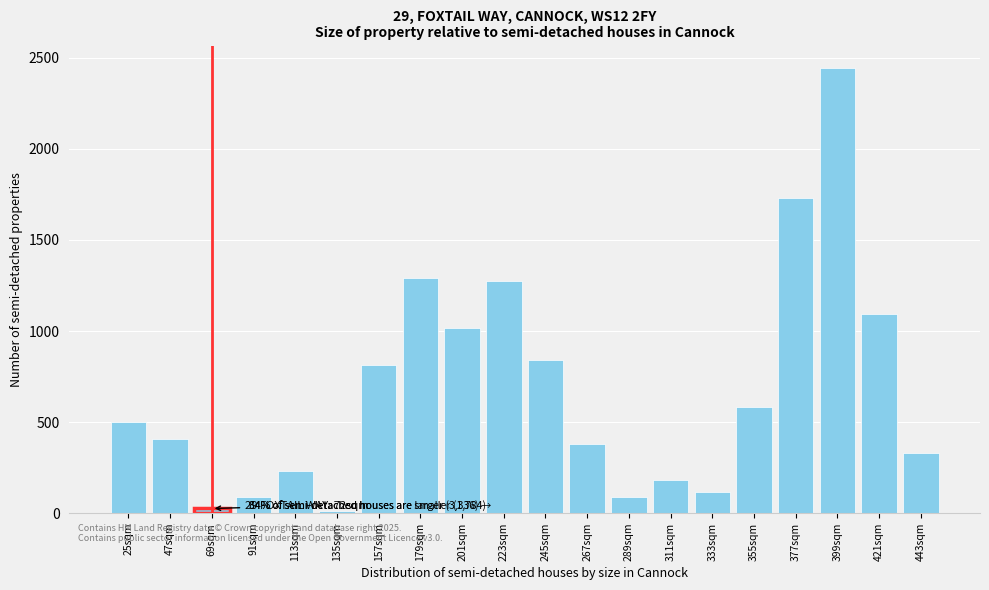

What is the label of the 16th bar from the left?

355sqm